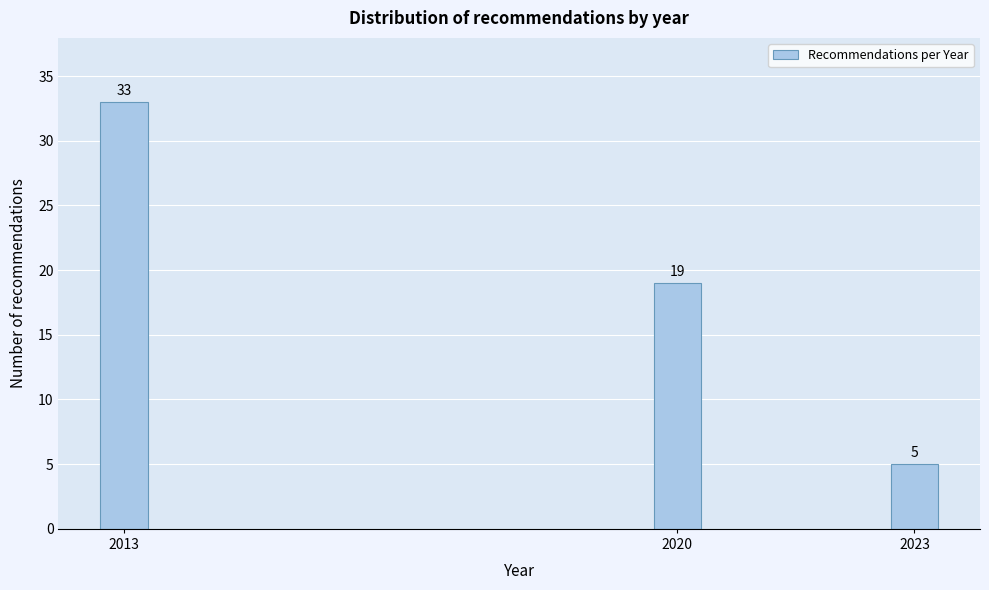

Reading left to right, transcribe all the data shown in this chart.

2013=33	2020=19	2023=5